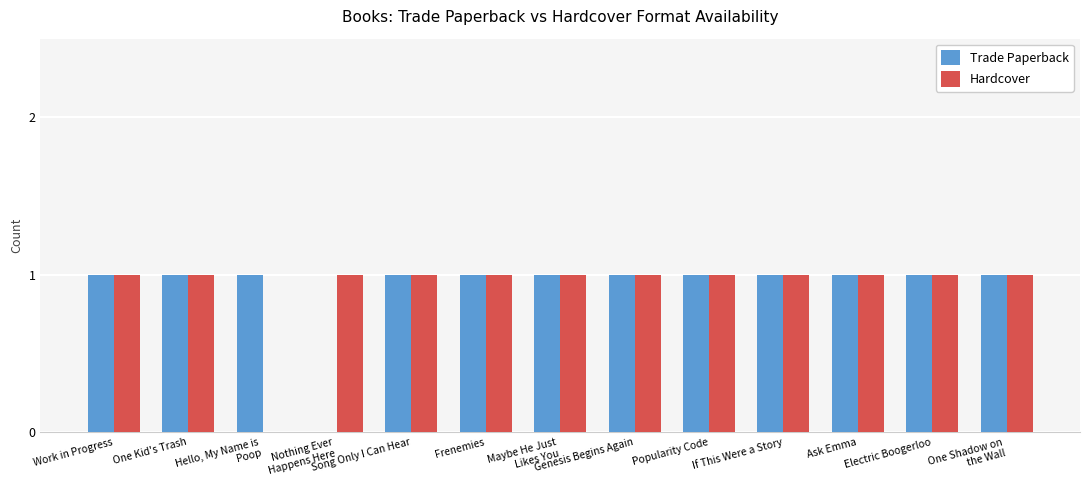

True or false: Hardcover has a value of 1 at Frenemies.

True